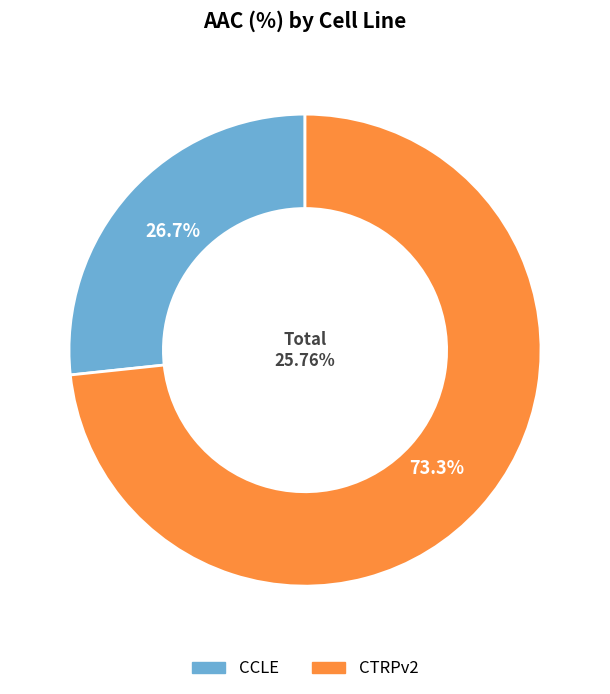

How many segments does this pie chart have?

2